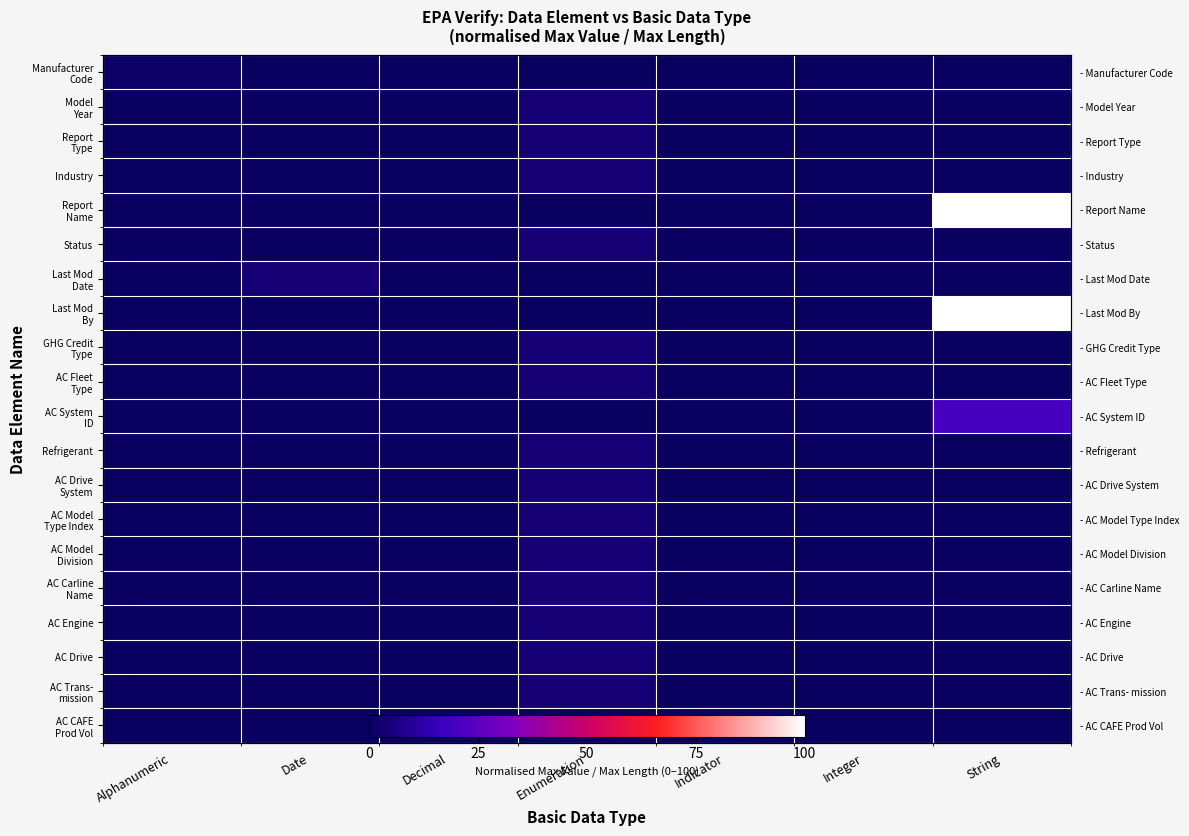

List the labels in order of Report Name value, smallest first.

Alphanumeric, Date, Decimal, Enumeration, Indicator, Integer, String